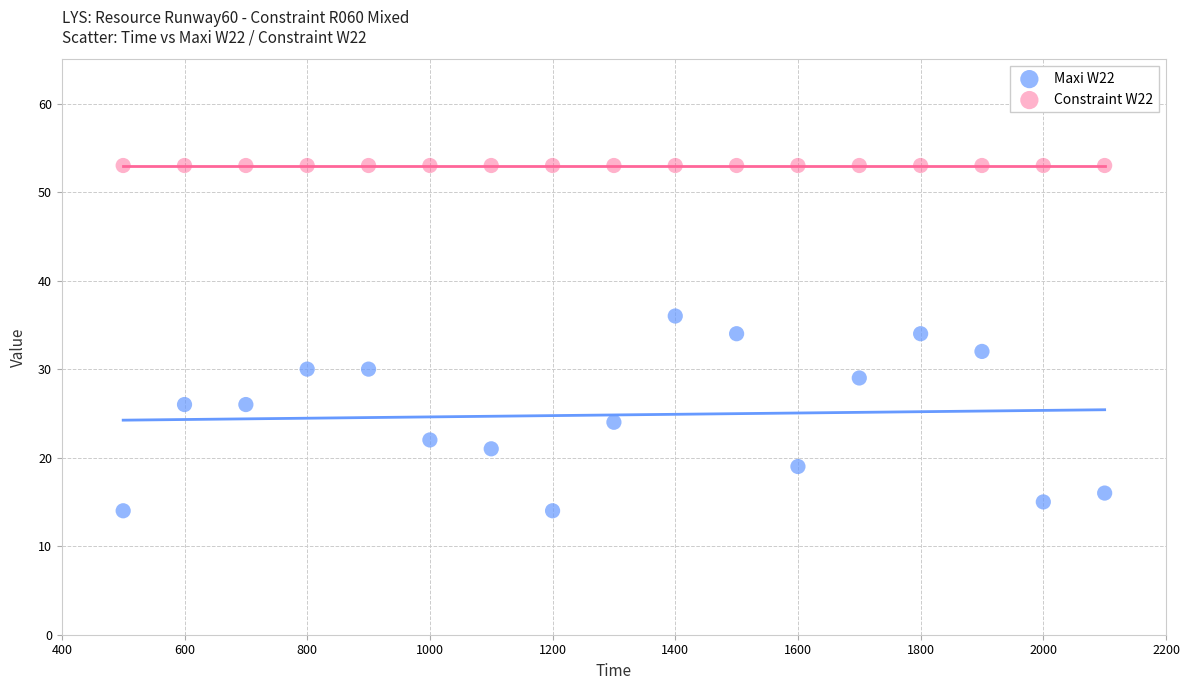

Which series reaches the maximum Y coordinate?

Constraint W22